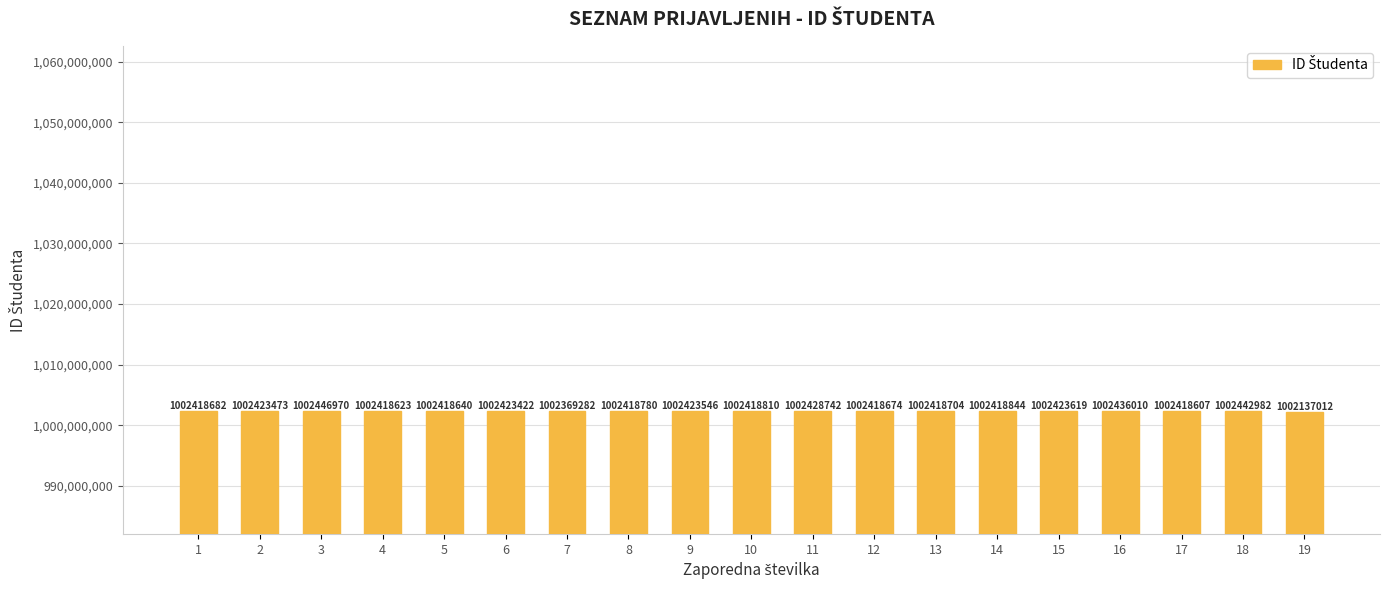

What is the sum of the values at 7 and 3?

2004816252